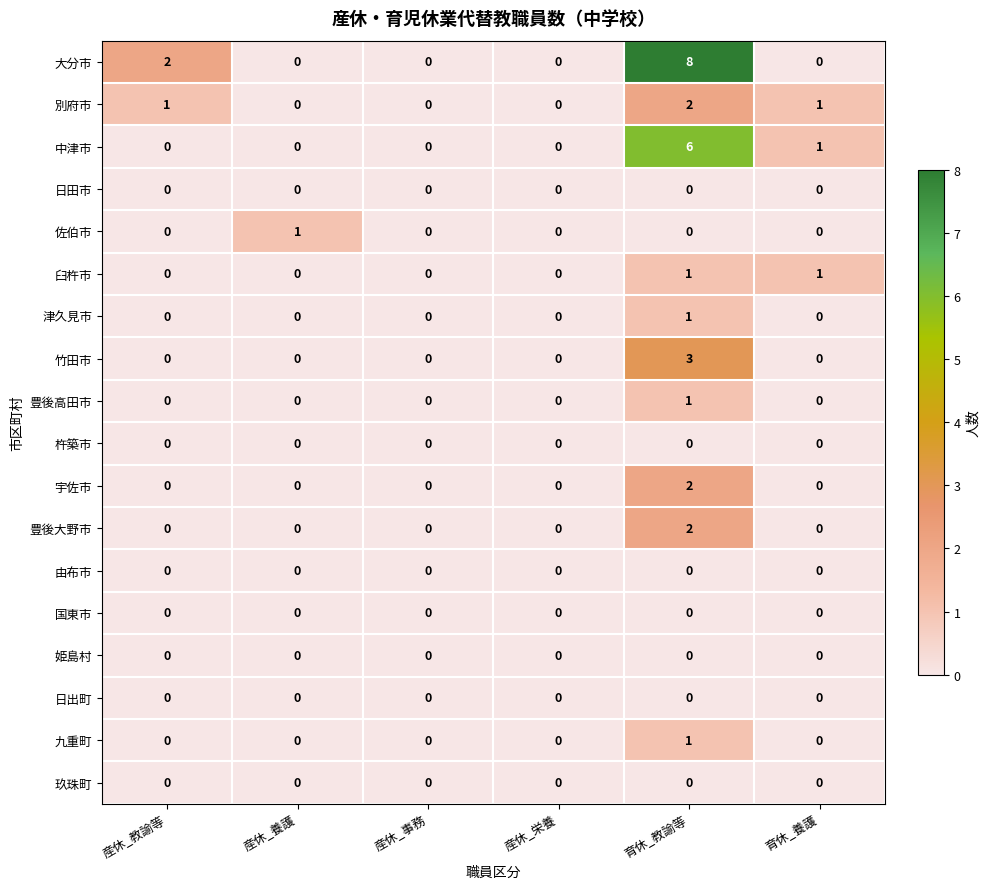

How many categories are shown in the chart?

6